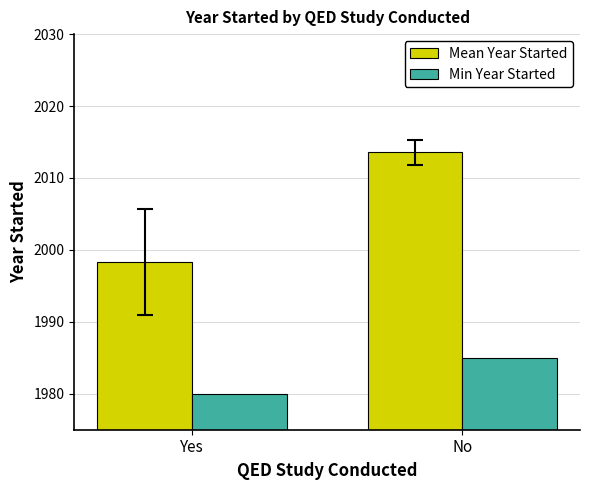

How many data points in Mean Year Started are above 2013?

1